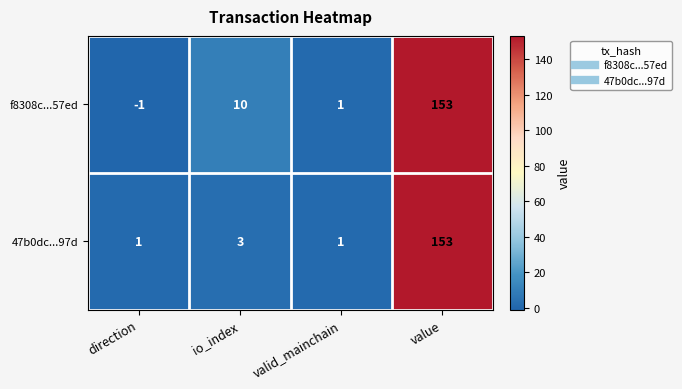

What is the minimum value shown in the chart?

-1